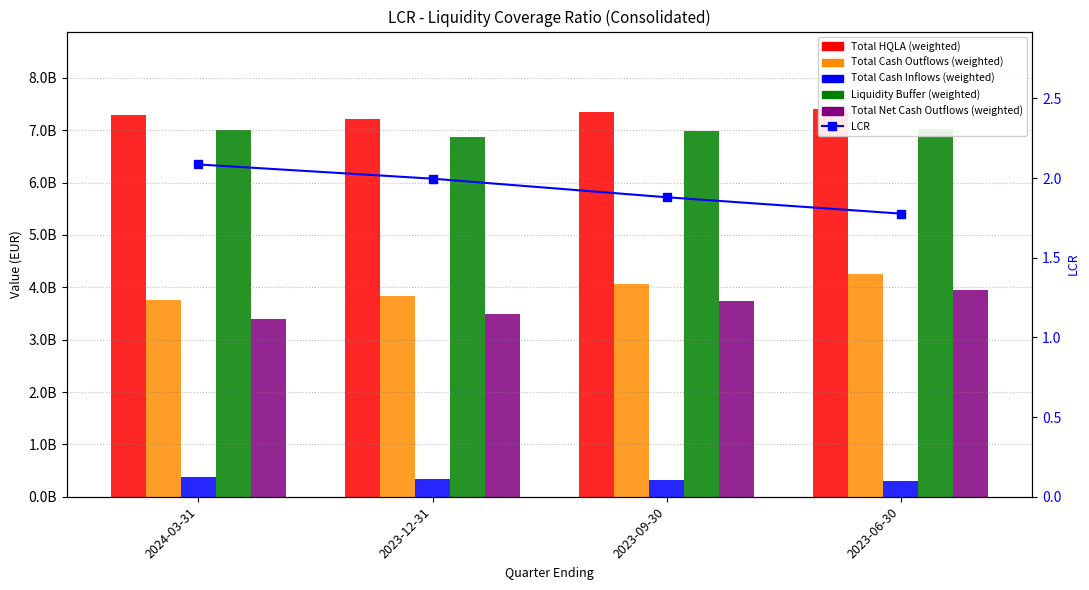

What is the spread (max minus min) of values at 2024-03-31?

7298479533.1